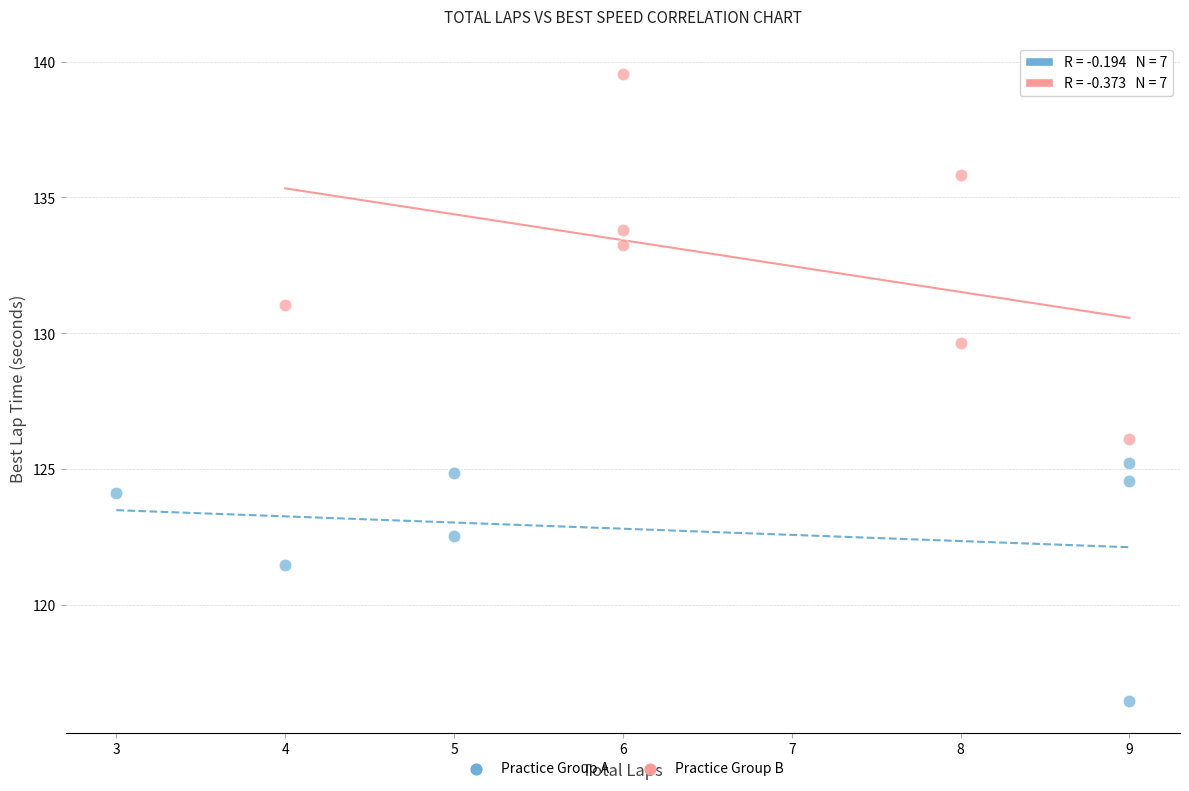

Which series has the largest Y range (max minus min)?

Practice Group B